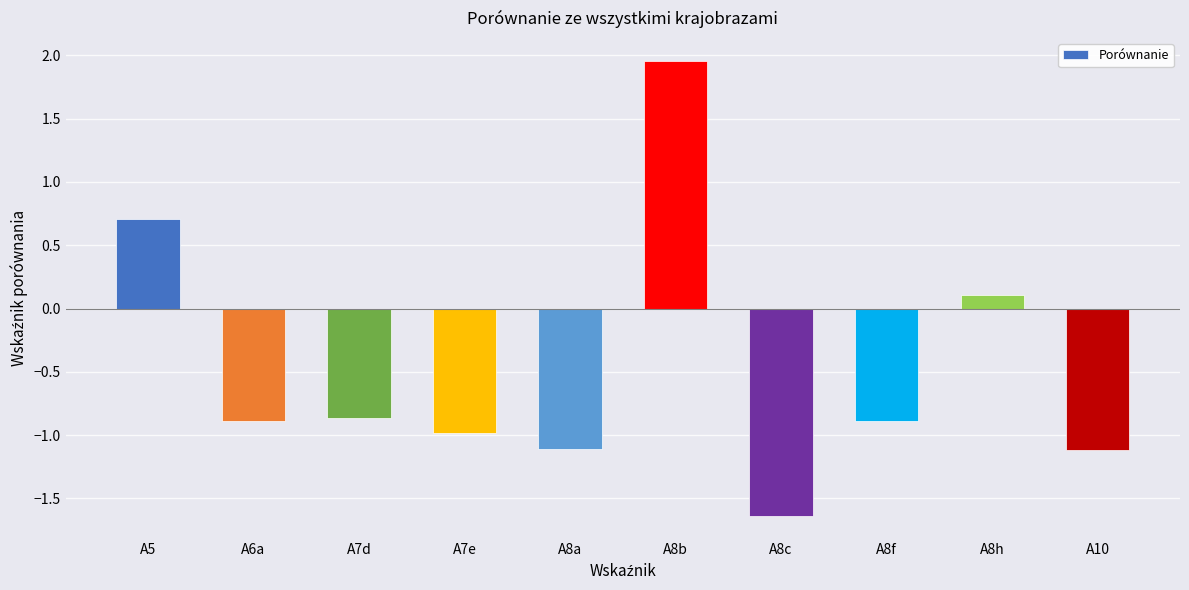

Which label corresponds to the largest value in the chart?

A8b